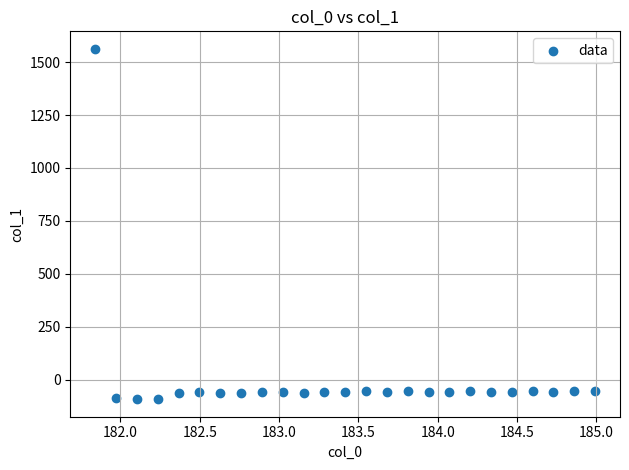

What is the range of X values (max minus min)?

3.1